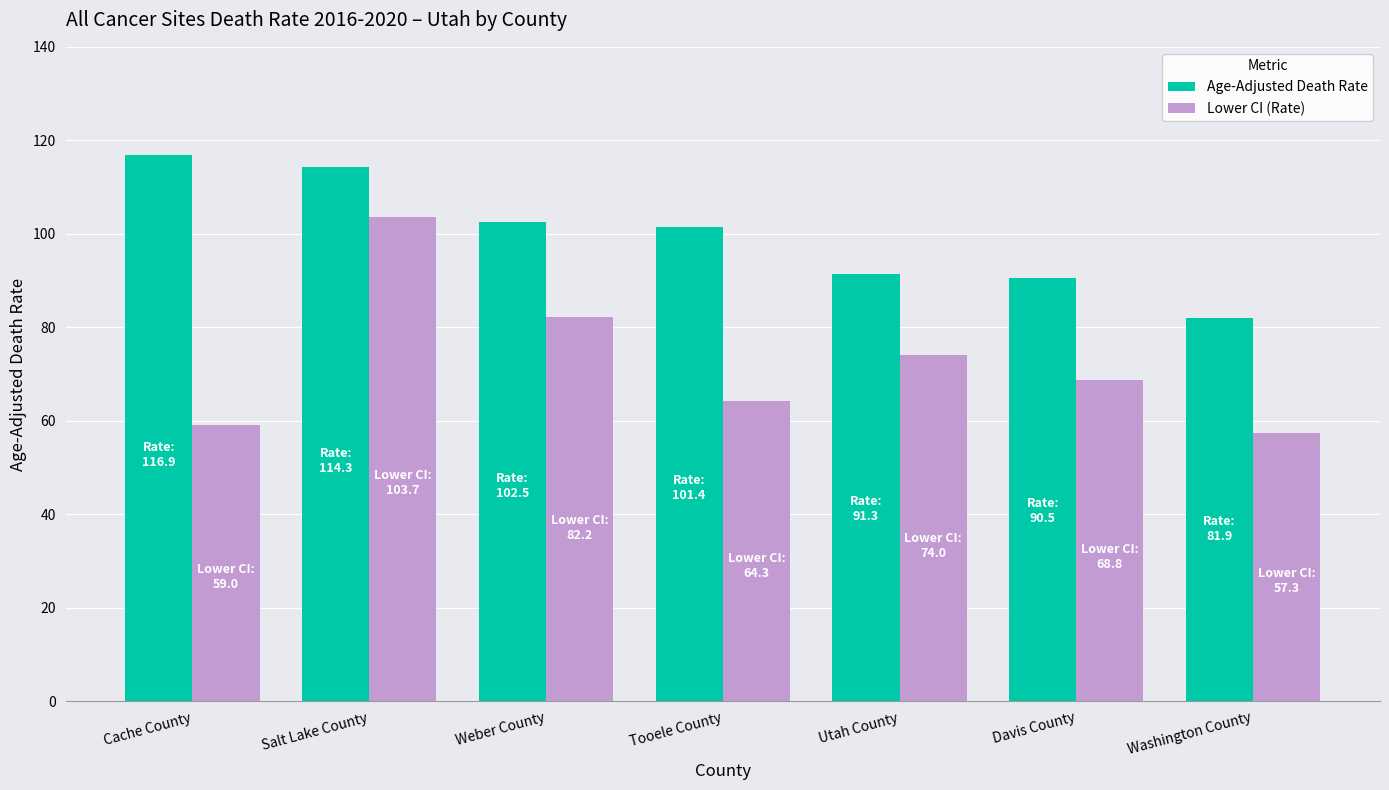

The value of Lower CI (Rate) at Weber County is 57.0. True or false?

False